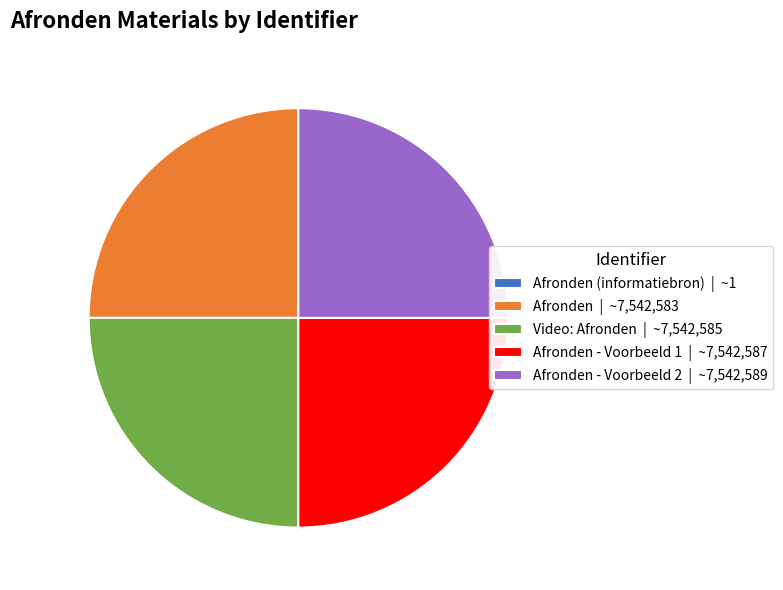

What is the ratio of the value at Afronden - Voorbeeld 1 | ~7,542,587 to the value at Video: Afronden | ~7,542,585?

1.0